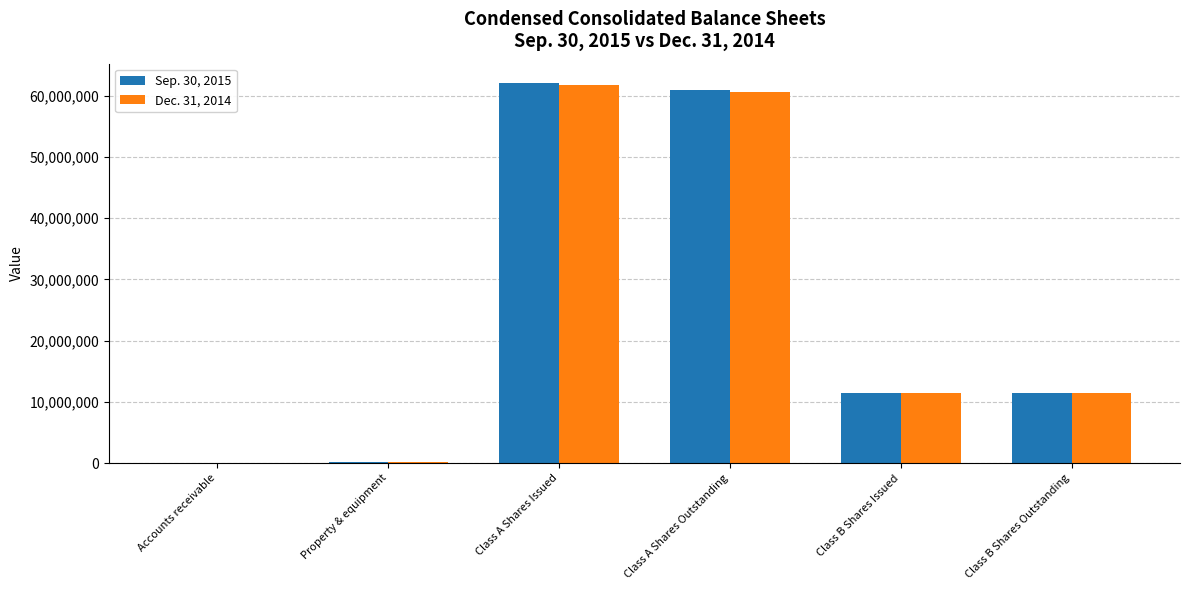

What is the greatest value displayed?

62108853